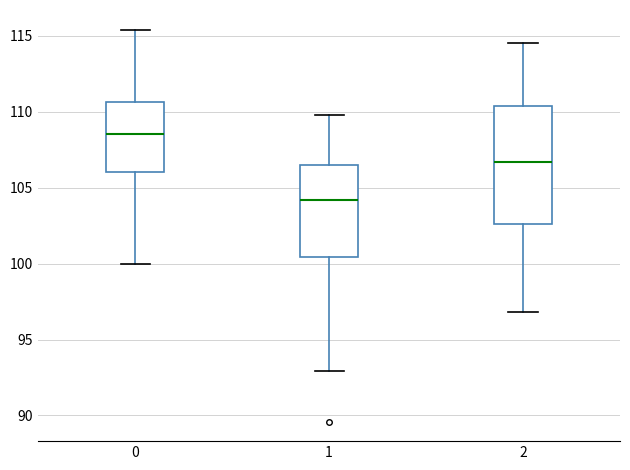

Where does the median line of the box at x = 1 sit on the y-axis? The values are not printed on the chart, so give them approximately, as read against the axis.

104.0